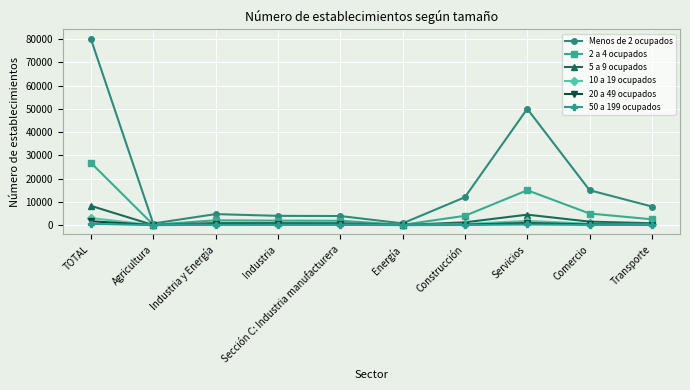

Which series has the widest spread of values?

Menos de 2 ocupados